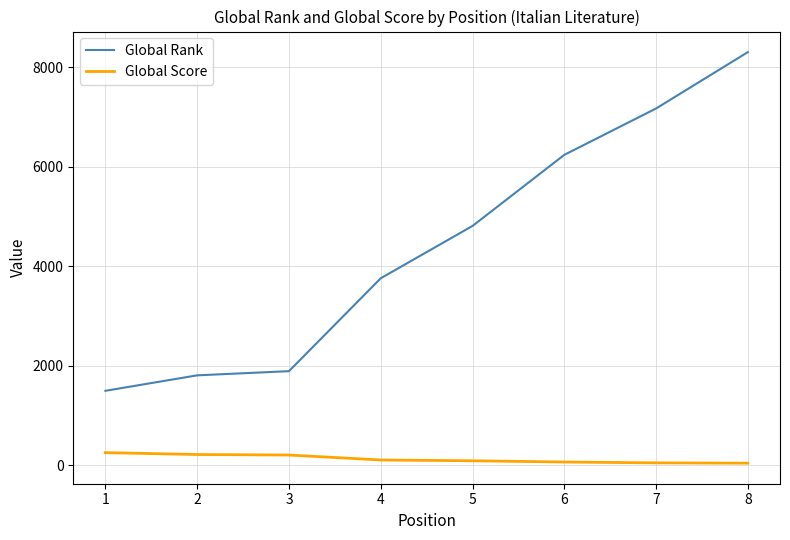

Between 3 and 5, which series saw the biggest shift?

Global Rank